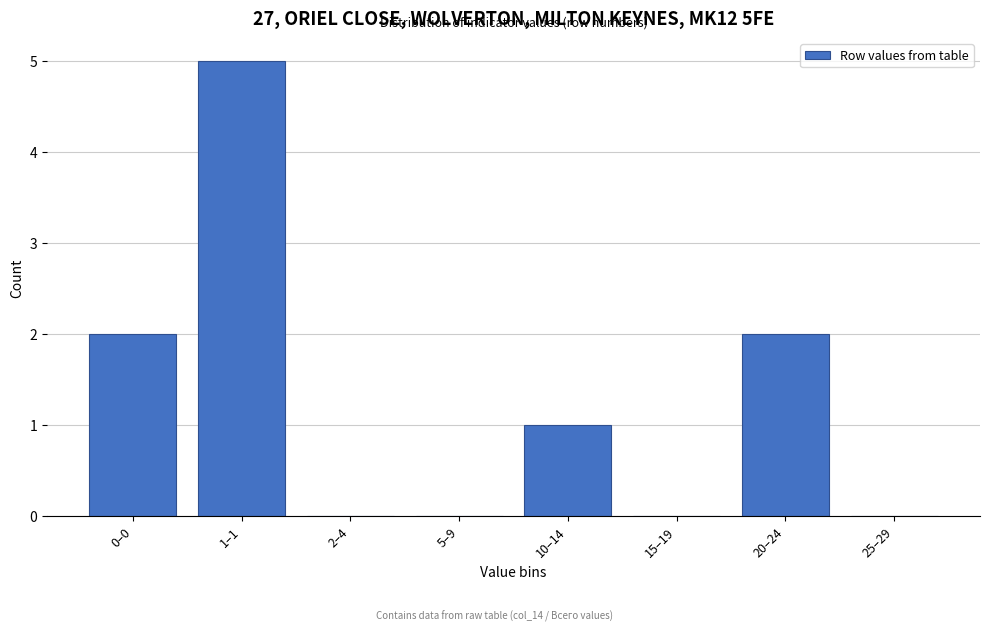

Reading left to right, list all the values displayed in this chart.

0–0=2	1–1=5	2–4=0	5–9=0	10–14=1	15–19=0	20–24=2	25–29=0